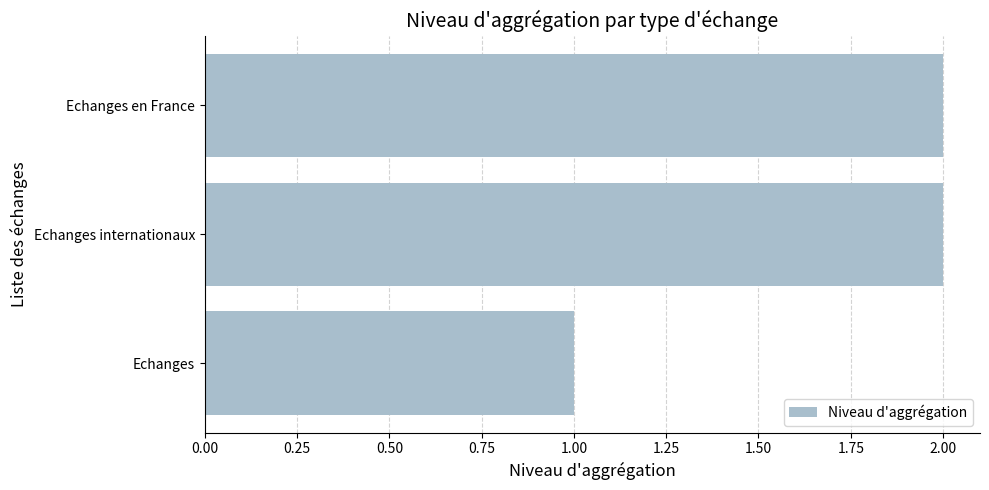

The chart shows a value of 3 at Echanges en France. True or false?

False